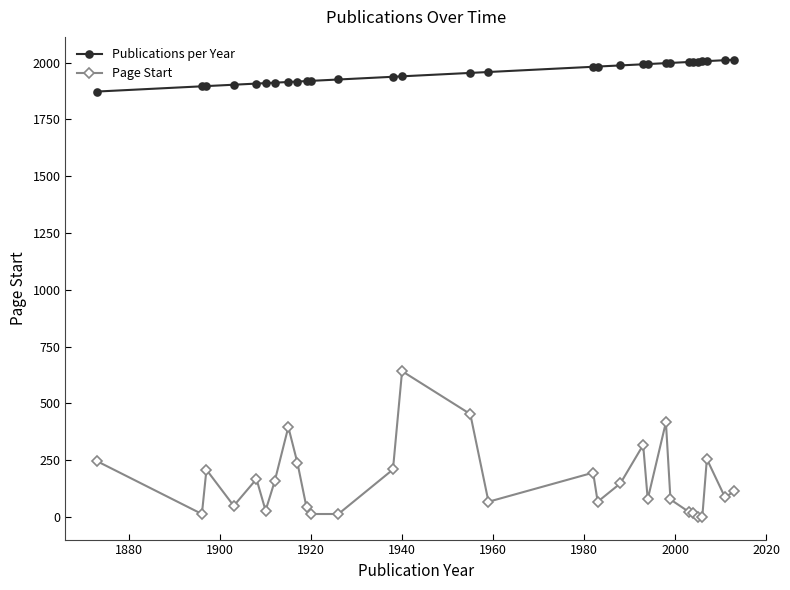

At how many categories does at least one series exceed 1278?

30